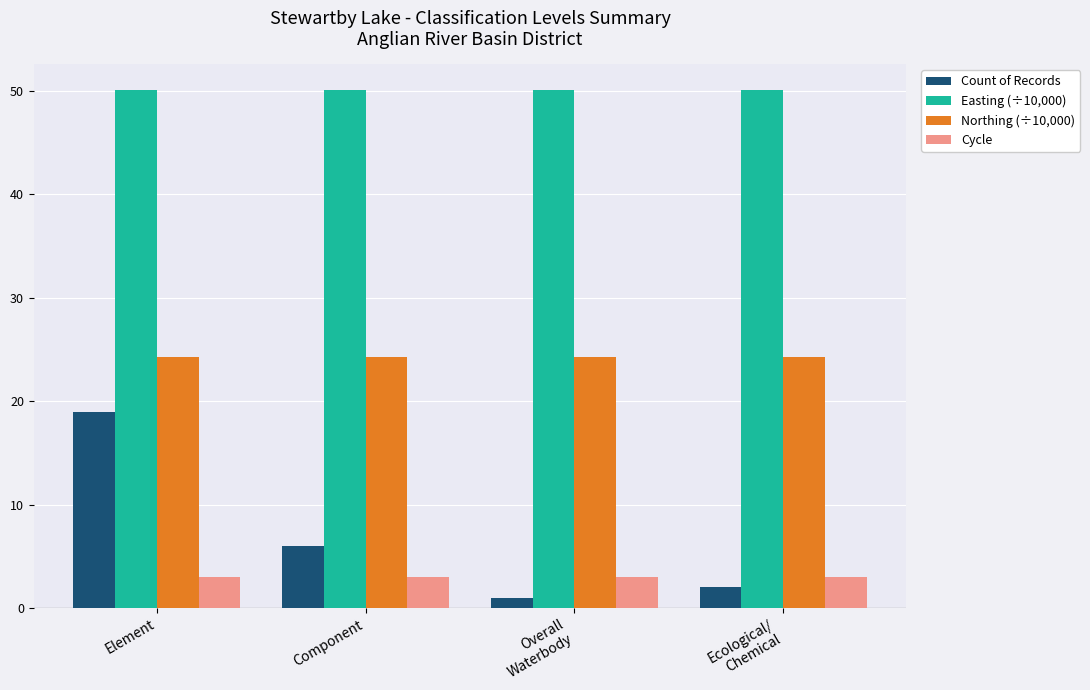

Are the bars grouped side by side (vs. stacked)?

Yes